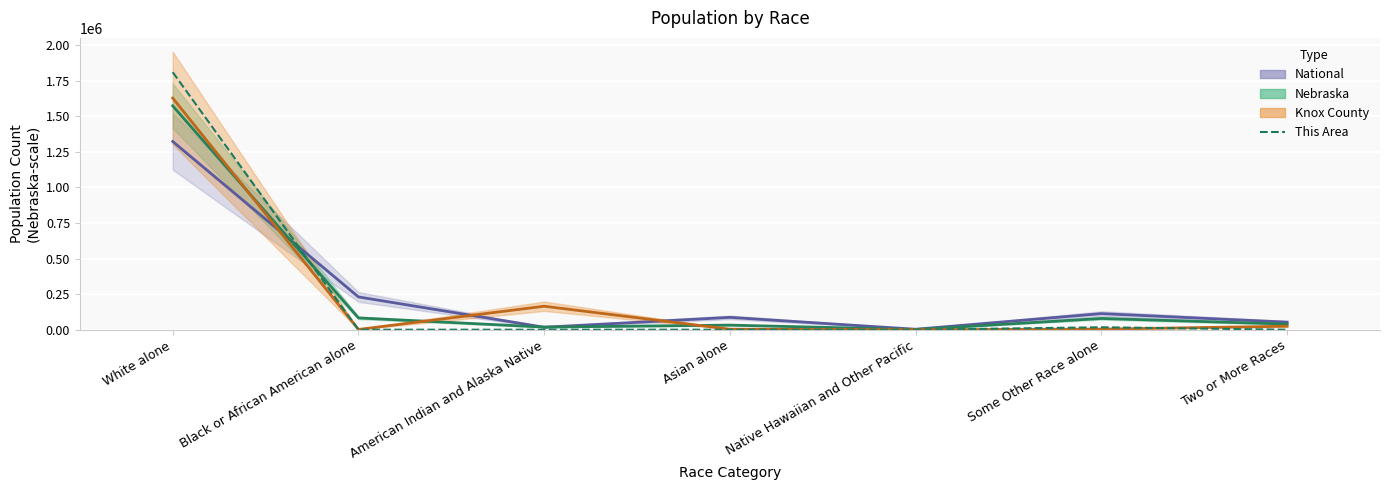

Does the chart display data point markers on the line(s)?

No